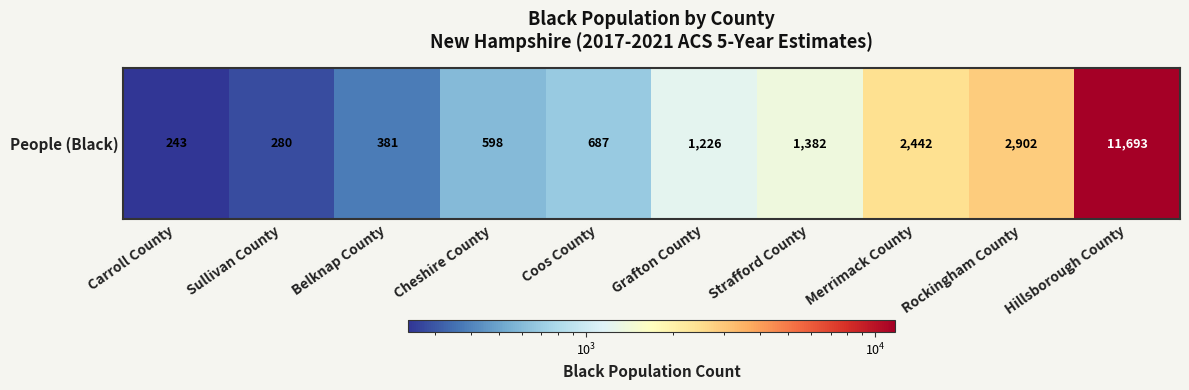

Rank the categories by value from highest to lowest.

Hillsborough County, Rockingham County, Merrimack County, Strafford County, Grafton County, Coos County, Cheshire County, Belknap County, Sullivan County, Carroll County